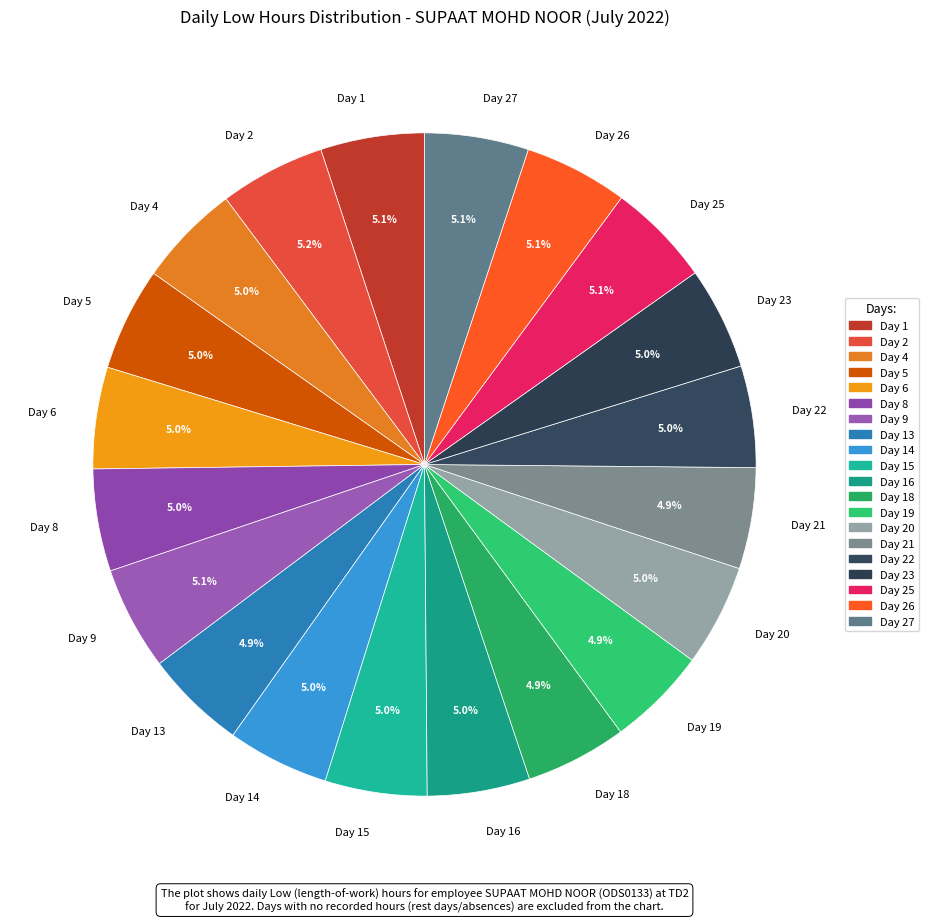

What percentage is NOT represented by Day 2?

94.8%